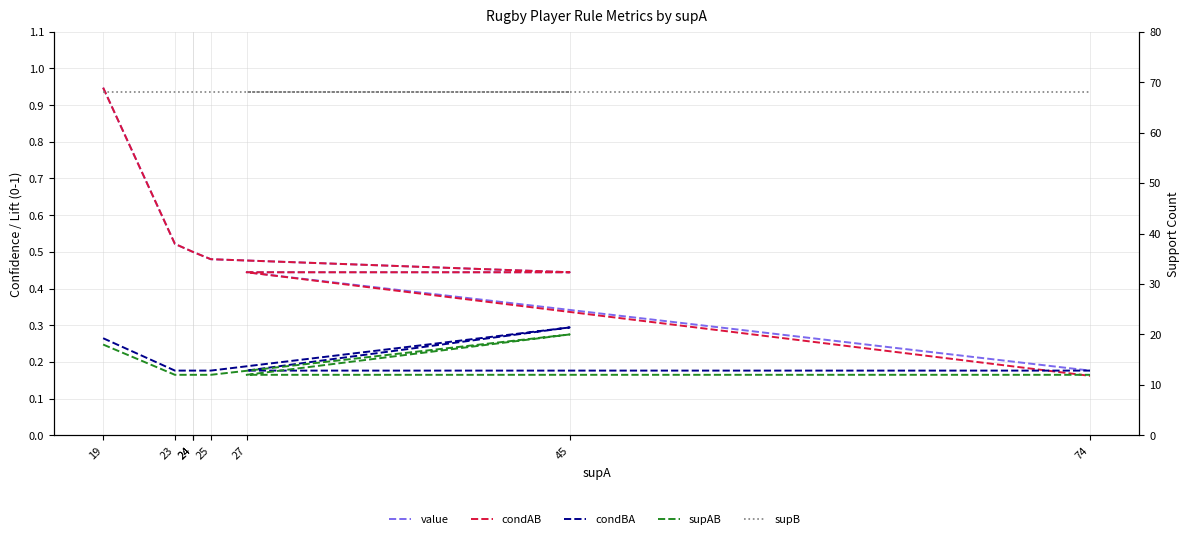

What is the sum of all supAB values?

110.0